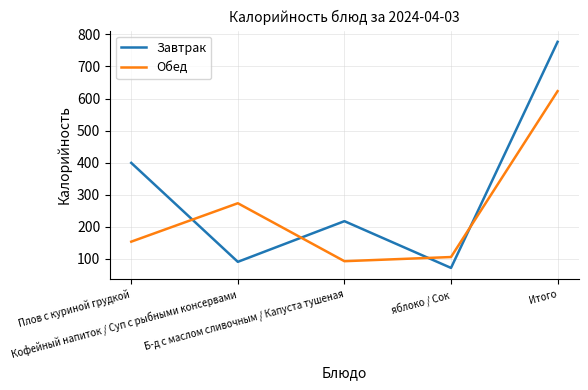

What is the average value of the Обед series?

249